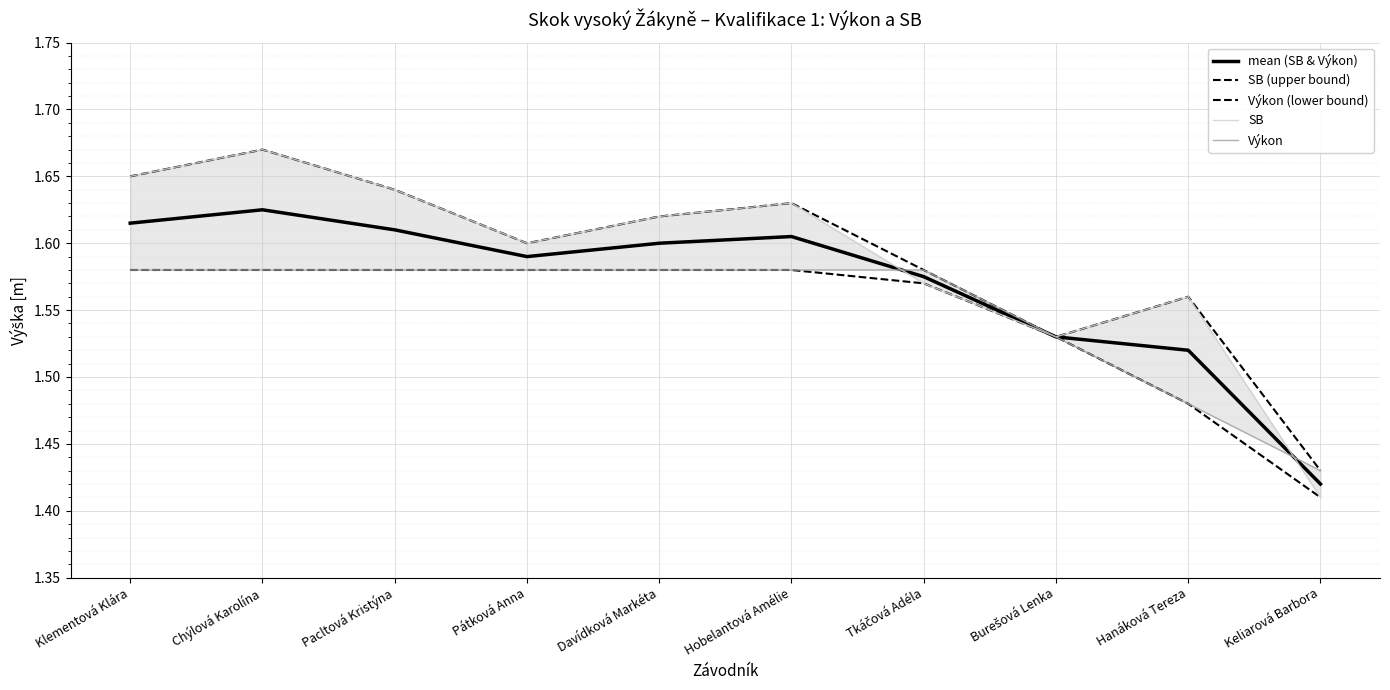

Is this an area chart (filled region under the line)?

No